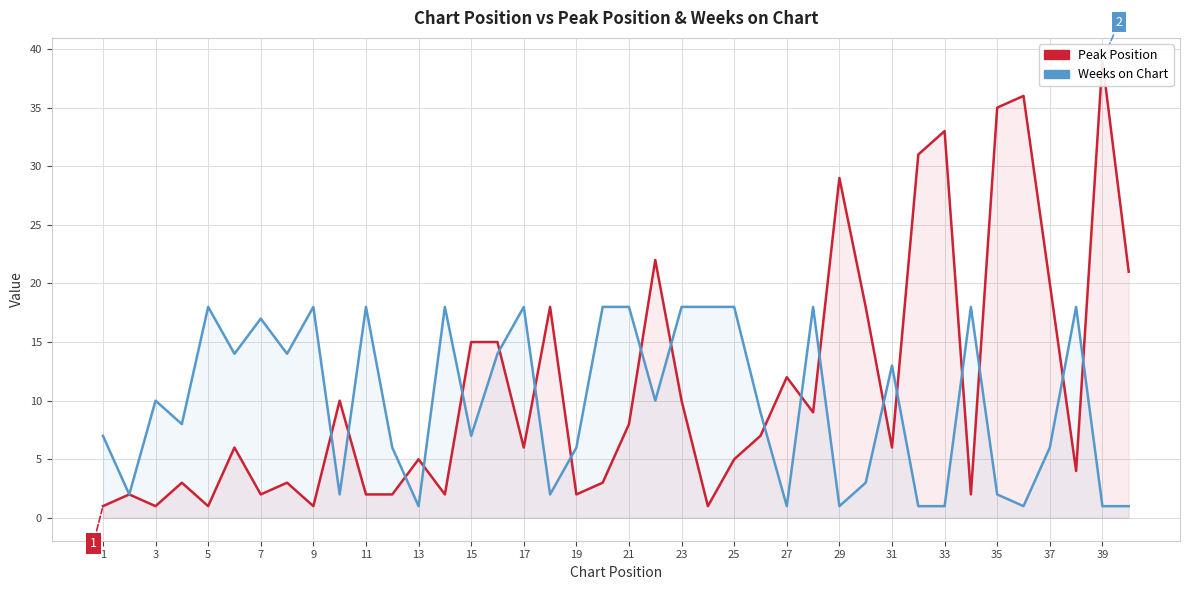

What is the maximum value for Peak Position?

39